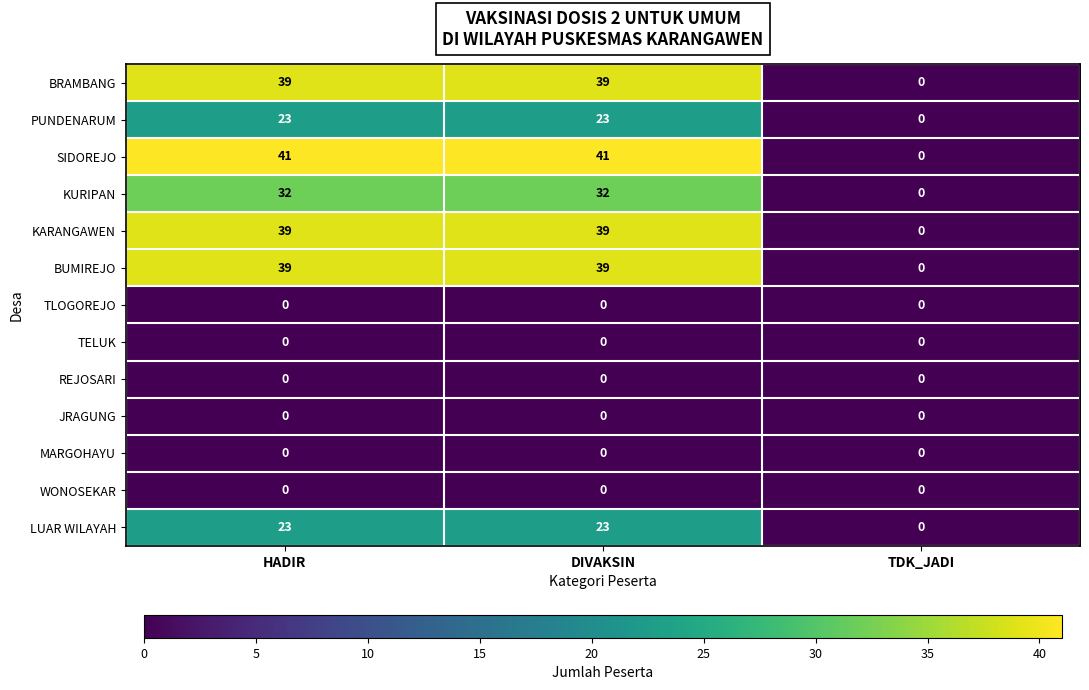

What is the difference between the maximum and minimum values in the PUNDENARUM series?

23